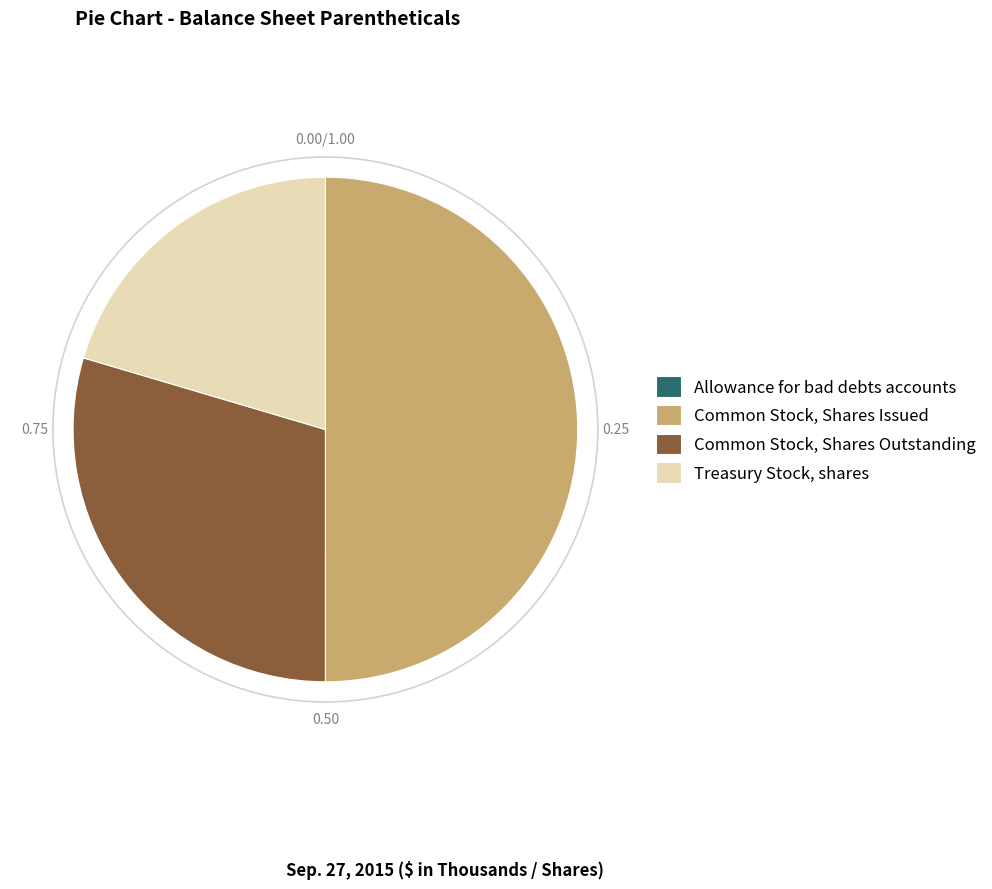

Which category has the biggest portion of the pie?

Common Stock, Shares Issued